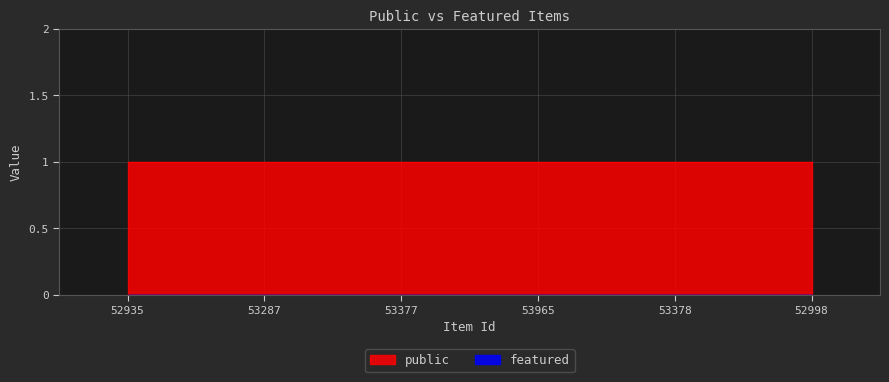

The value of featured at 52998 is 0. True or false?

True